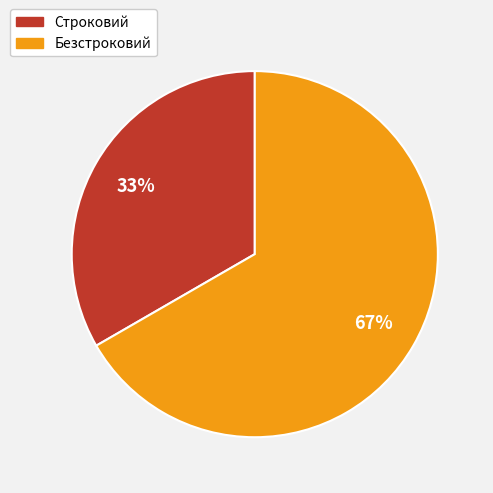

To the nearest percent, what is the average slice percentage?

50%